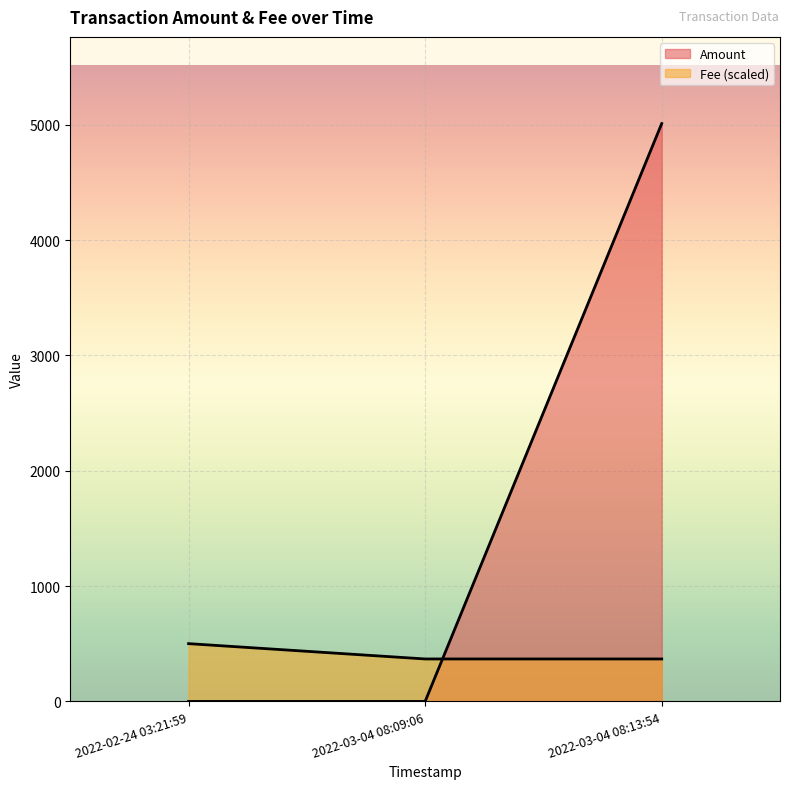

Is the value of Amount at 2022-03-04 08:13:54 greater than the value of Fee at 2022-03-04 08:09:06?

Yes